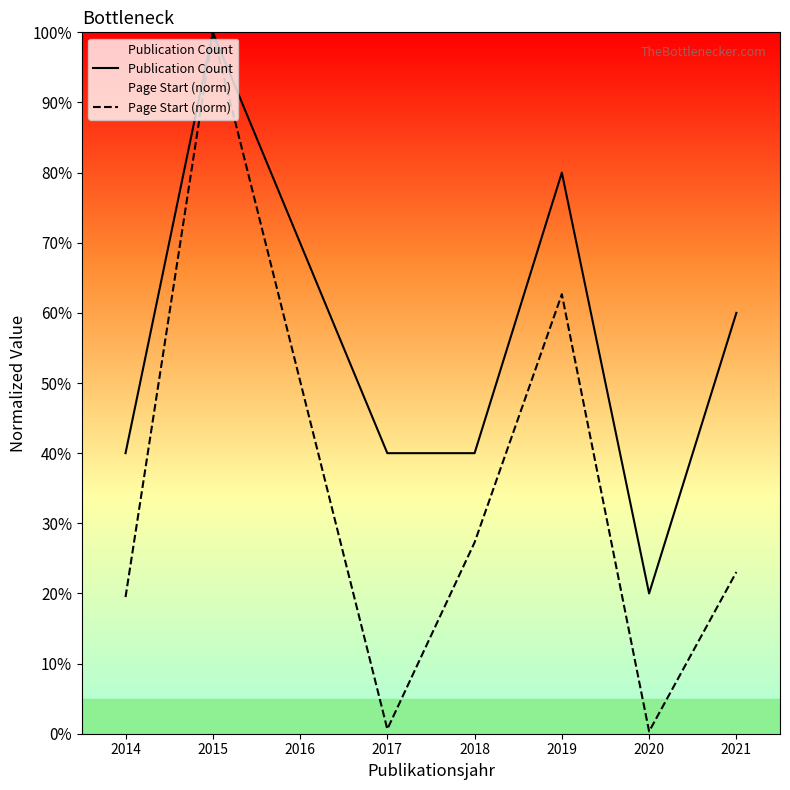

Rank the series at 2018 from lowest to highest value.

Page Start (norm), Publication Count